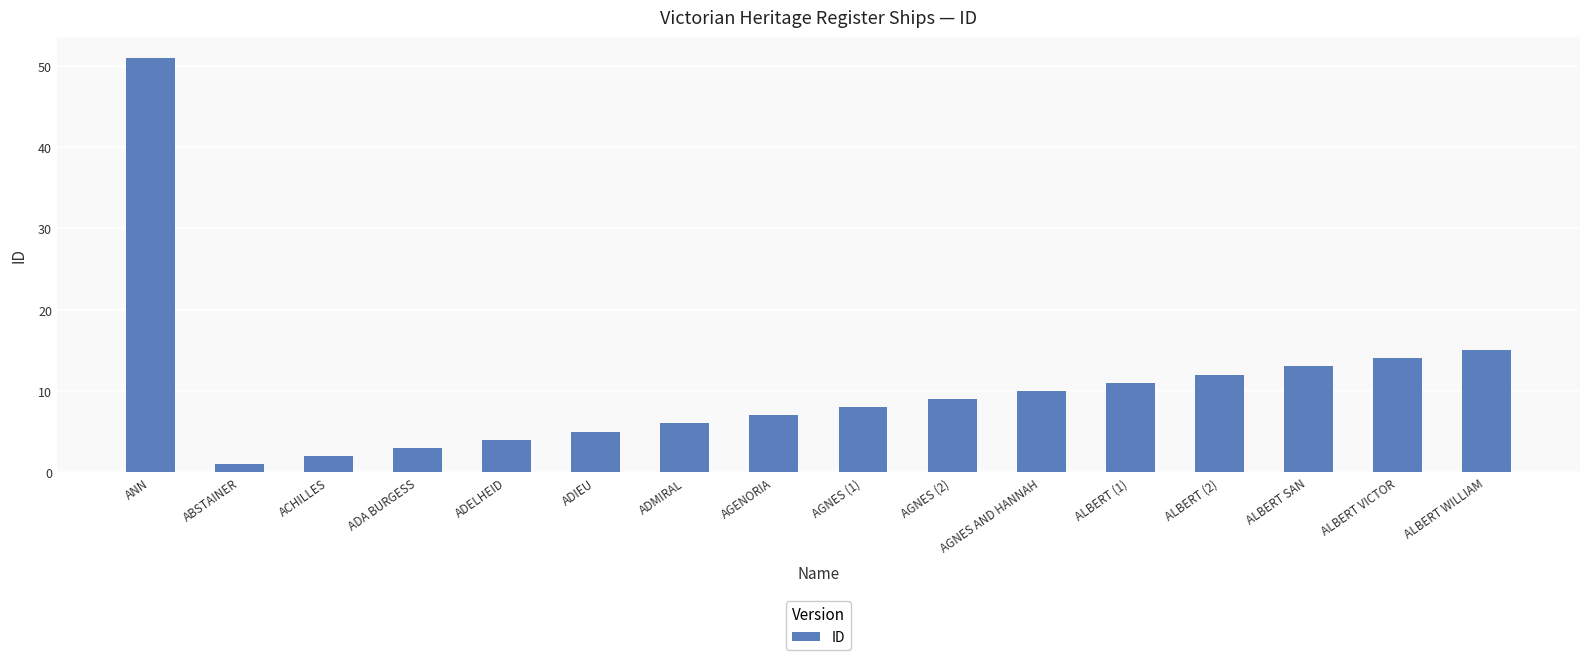

The chart shows a value of 14 at ALBERT VICTOR. True or false?

True